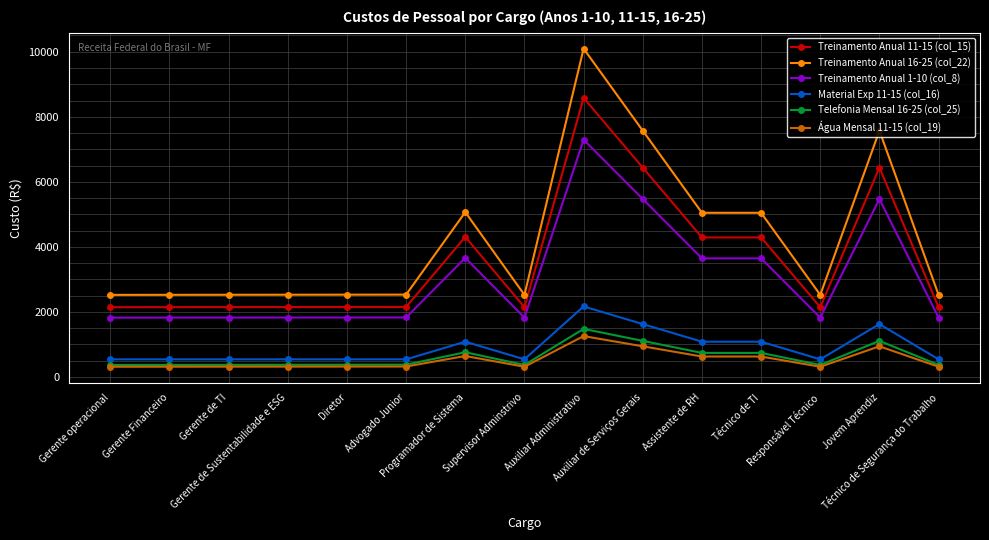

List the series in order of their peak value, lowest first.

Água Mensal 11-15 (col_19), Telefonia Mensal 16-25 (col_25), Material Exp 11-15 (col_16), Treinamento Anual 1-10 (col_8), Treinamento Anual 11-15 (col_15), Treinamento Anual 16-25 (col_22)